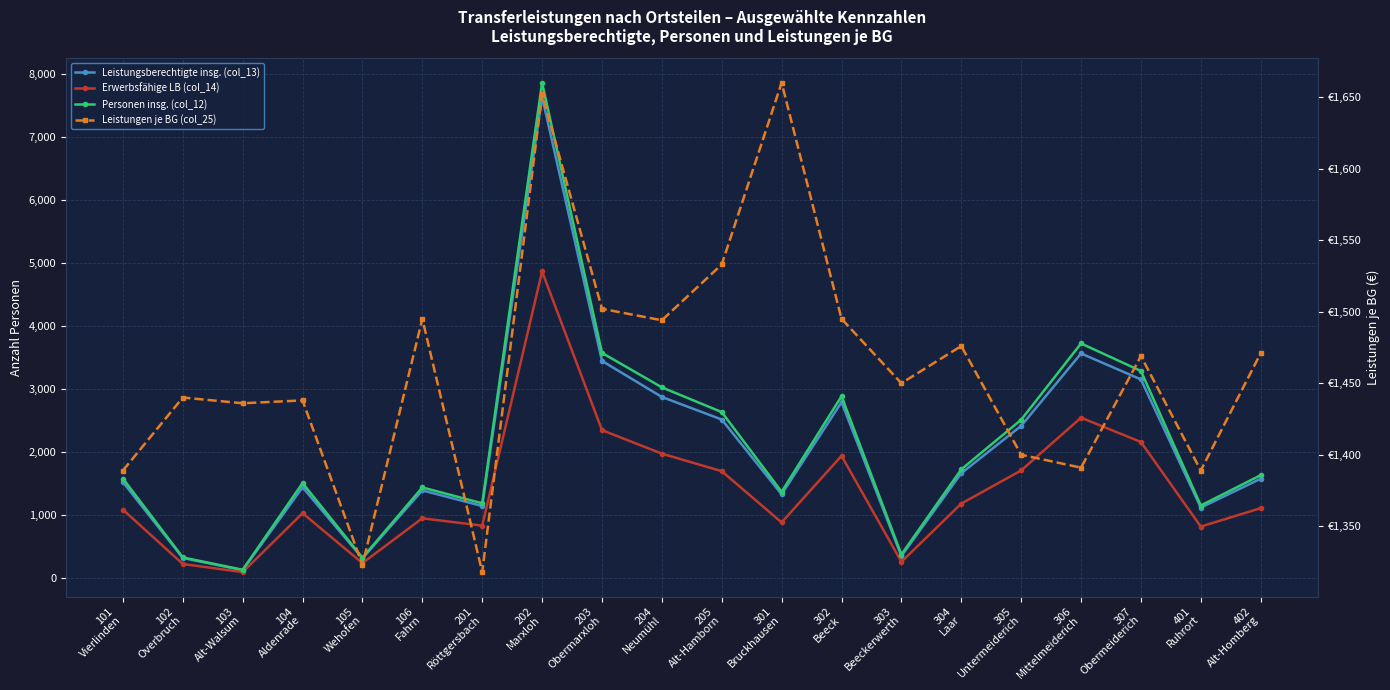

What are all the series names shown in the legend?

Leistungsberechtigte insg. (col_13), Erwerbsfähige LB (col_14), Personen insg. (col_12), Leistungen je BG (col_25)